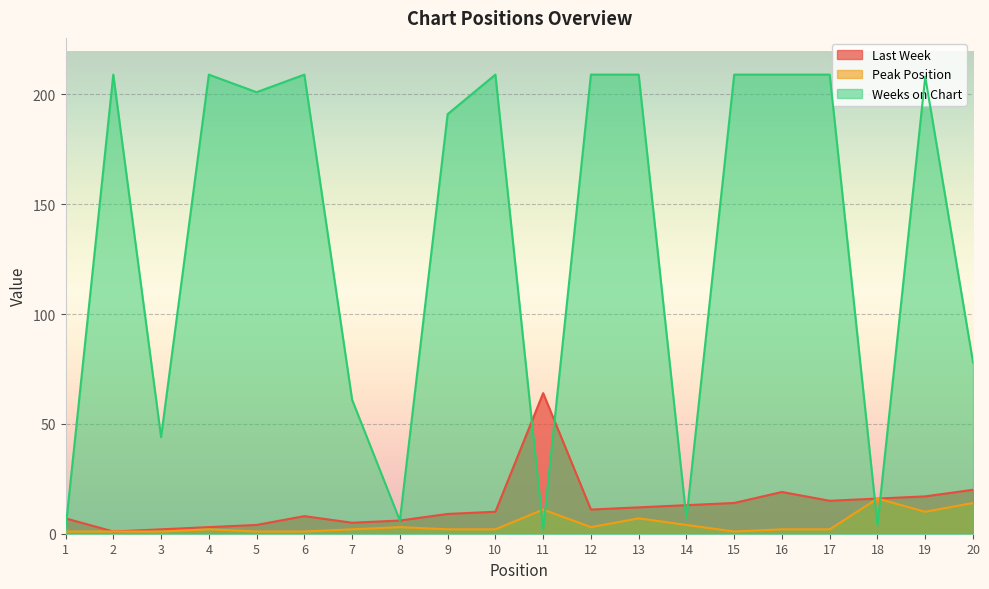

What is the maximum value for Weeks on Chart?

209